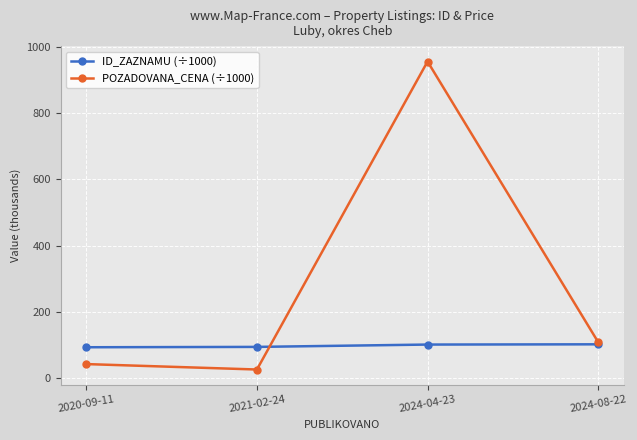

At 2021-02-24, list the series in order from smallest to largest.

POZADOVANA_CENA (÷1000), ID_ZAZNAMU (÷1000)